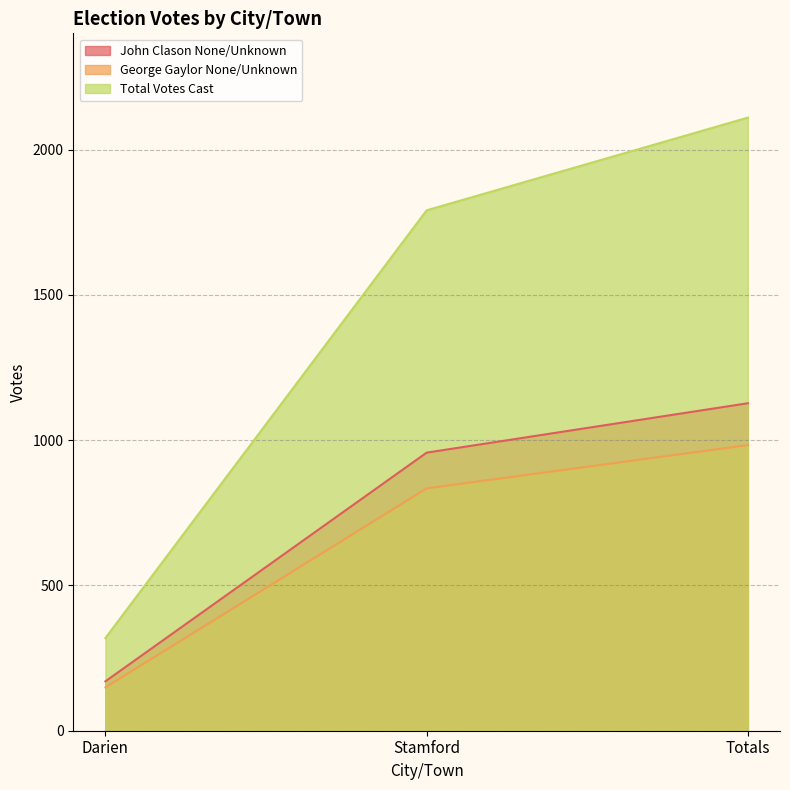

Read the Total Votes Cast value at Totals.

2110